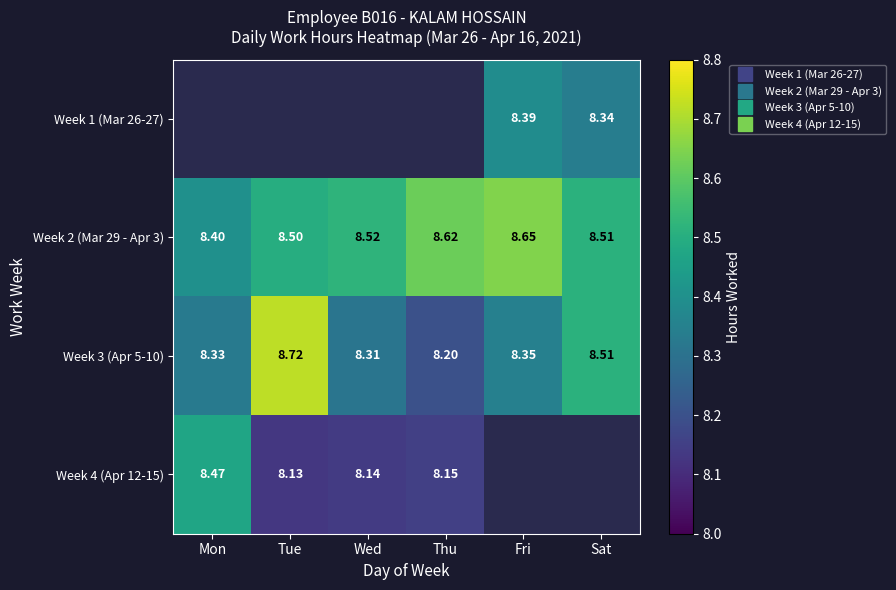

Is the value of Week 1 (Mar 26-27) at Sat greater than the value of Week 2 (Mar 29 - Apr 3) at Tue?

No